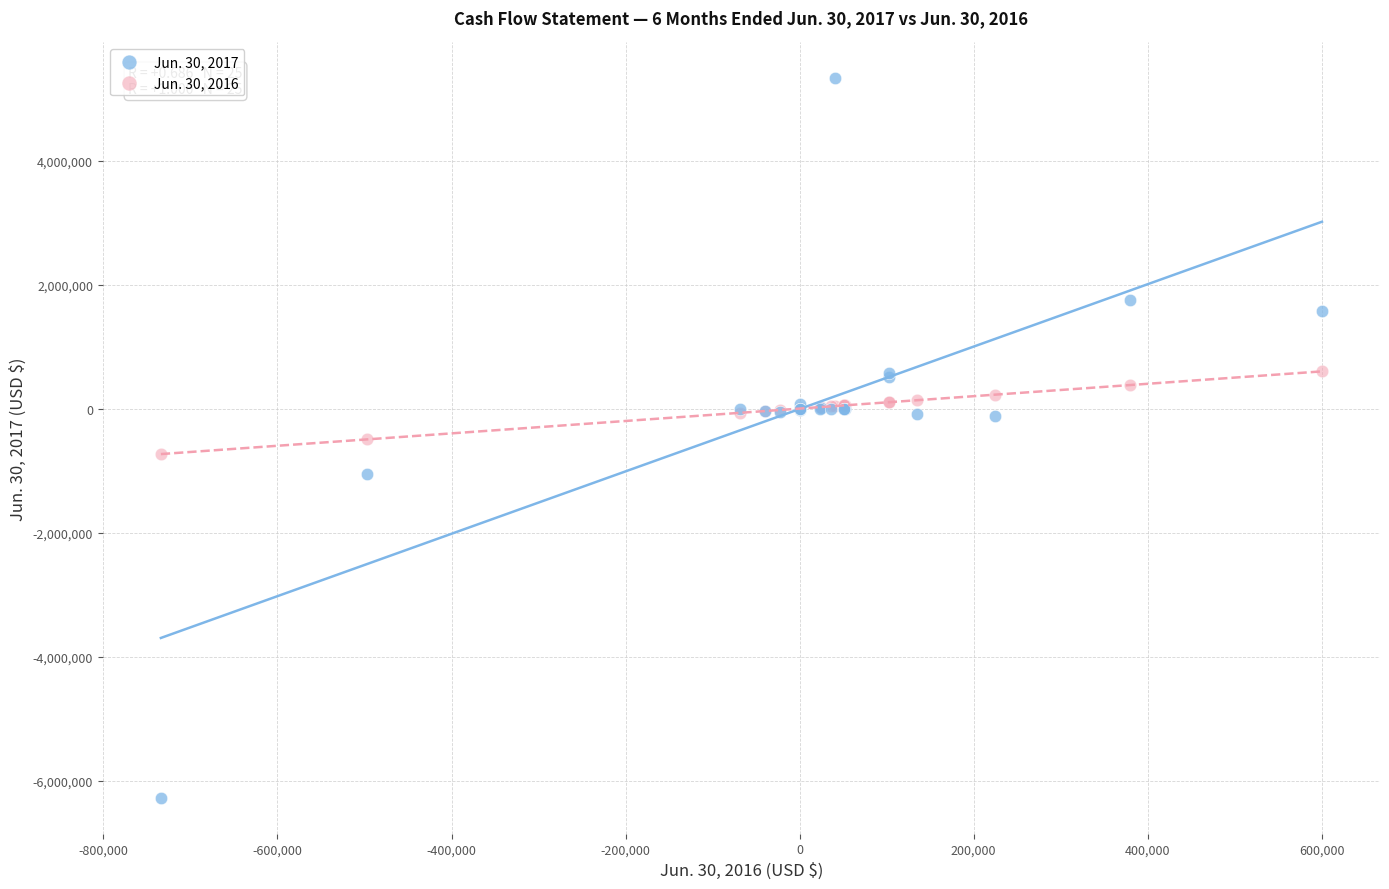

Which series has the largest Y range (max minus min)?

Jun. 30, 2017